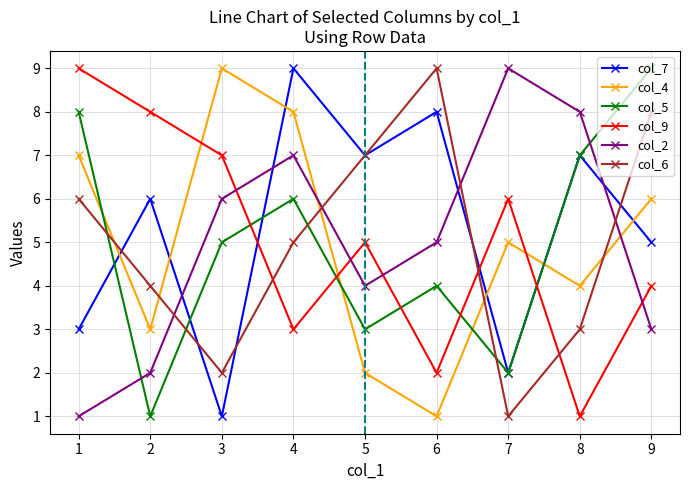

Reading left to right, transcribe all the data shown in this chart.

col_7: 3	6	1	9	7	8	2	7	5
col_4: 7	3	9	8	2	1	5	4	6
col_5: 8	1	5	6	3	4	2	7	9
col_9: 9	8	7	3	5	2	6	1	4
col_2: 1	2	6	7	4	5	9	8	3
col_6: 6	4	2	5	7	9	1	3	8